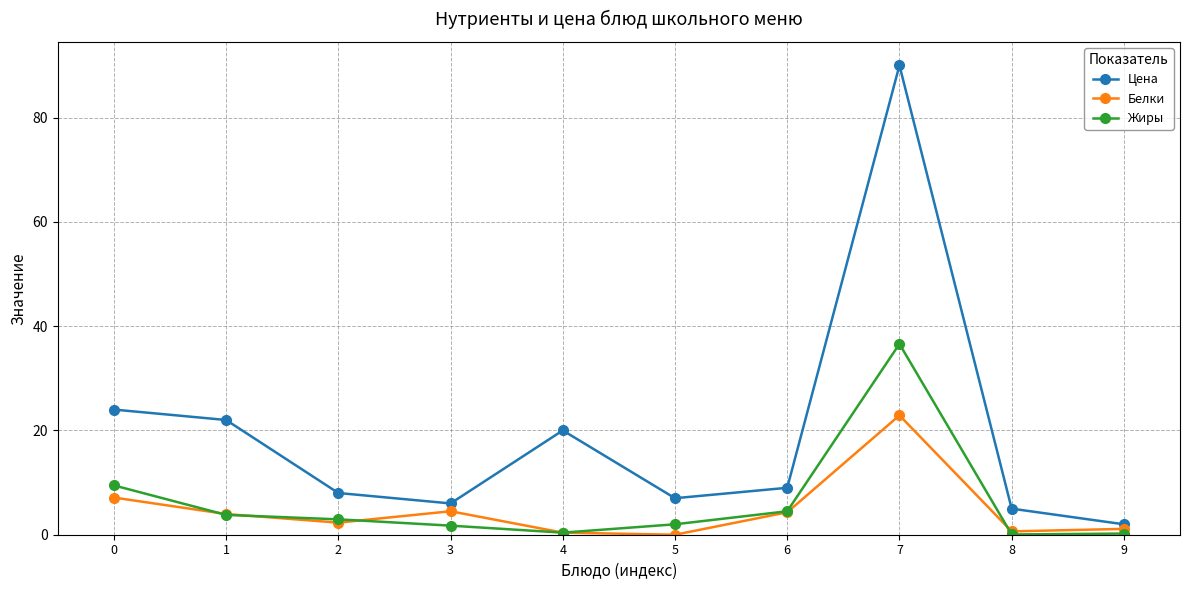

What are all the series names shown in the legend?

Цена, Белки, Жиры